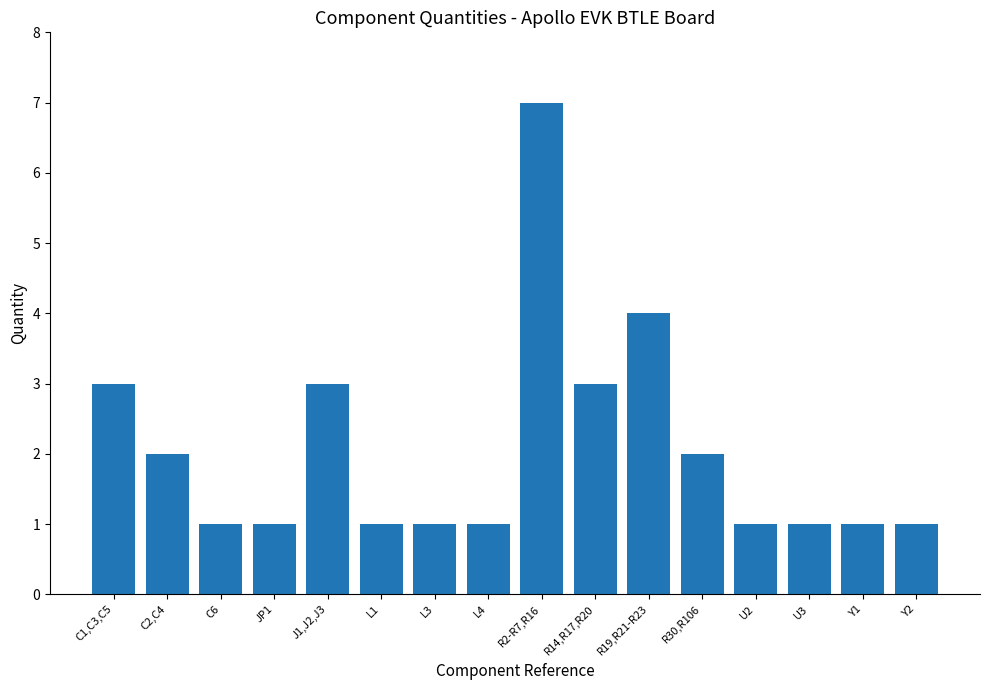

What is the sum of the values at U2 and R2-R7,R16?

8